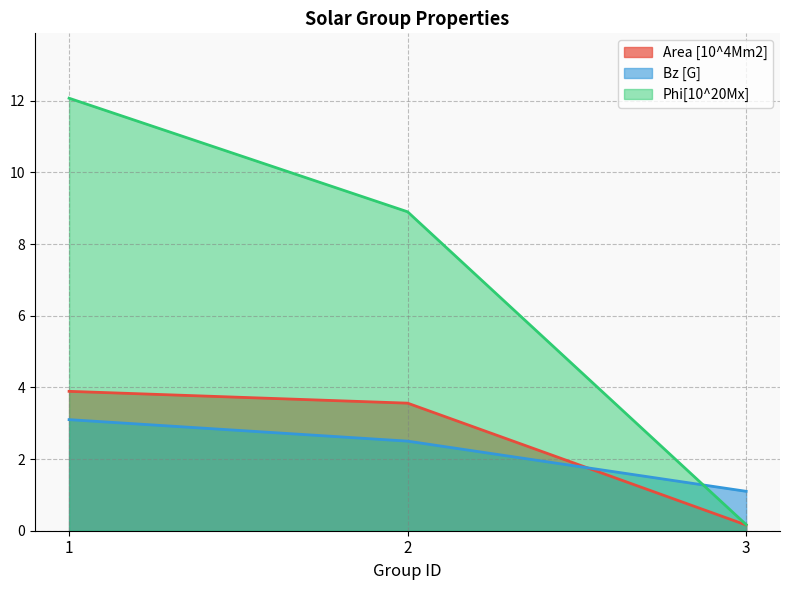

What is the difference between the maximum and second lowest values in the Bz [G] series?

0.6